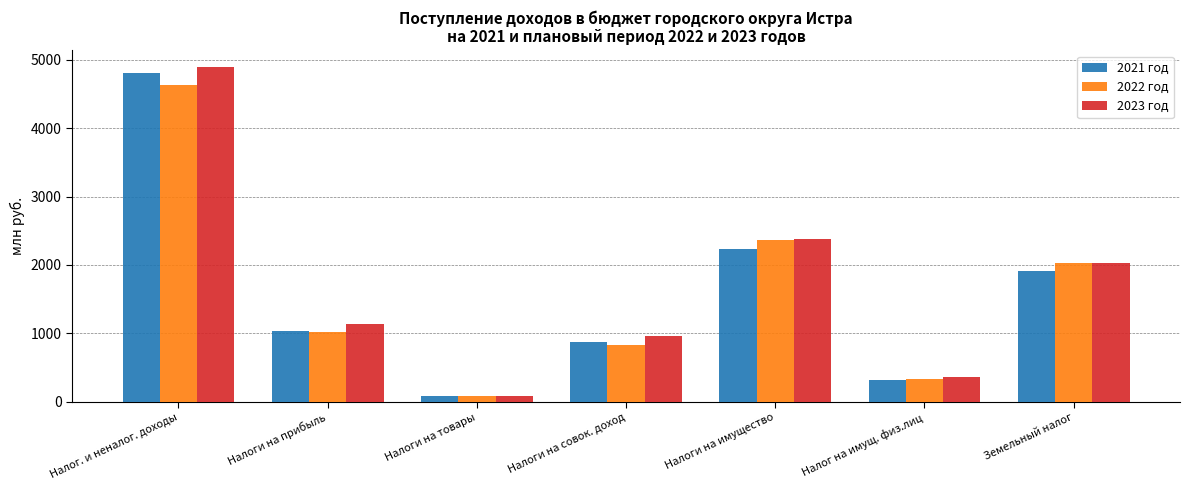

Is it true that 2021 год equals 1177.7 at Налоги на совок. доход?

False